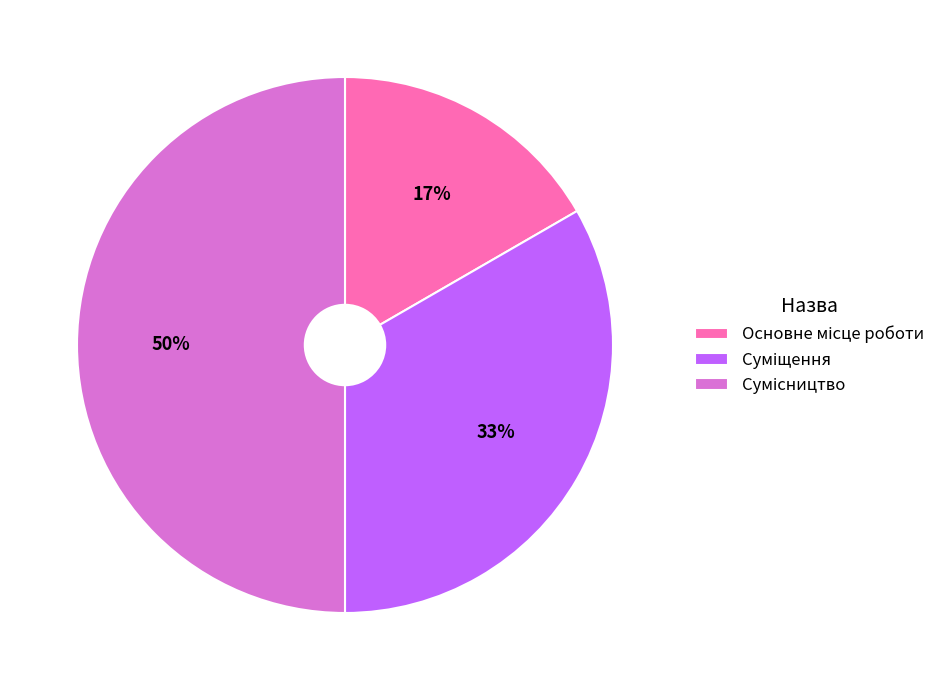

To the nearest percent, what is the average slice percentage?

33%